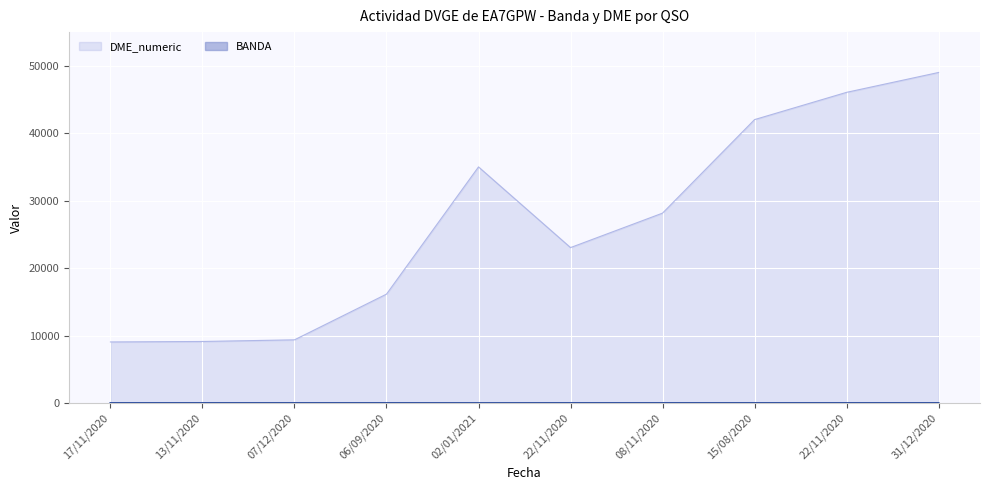

Is the value of DME_numeric at 17/11/2020 greater than the value of BANDA at 06/09/2020?

Yes